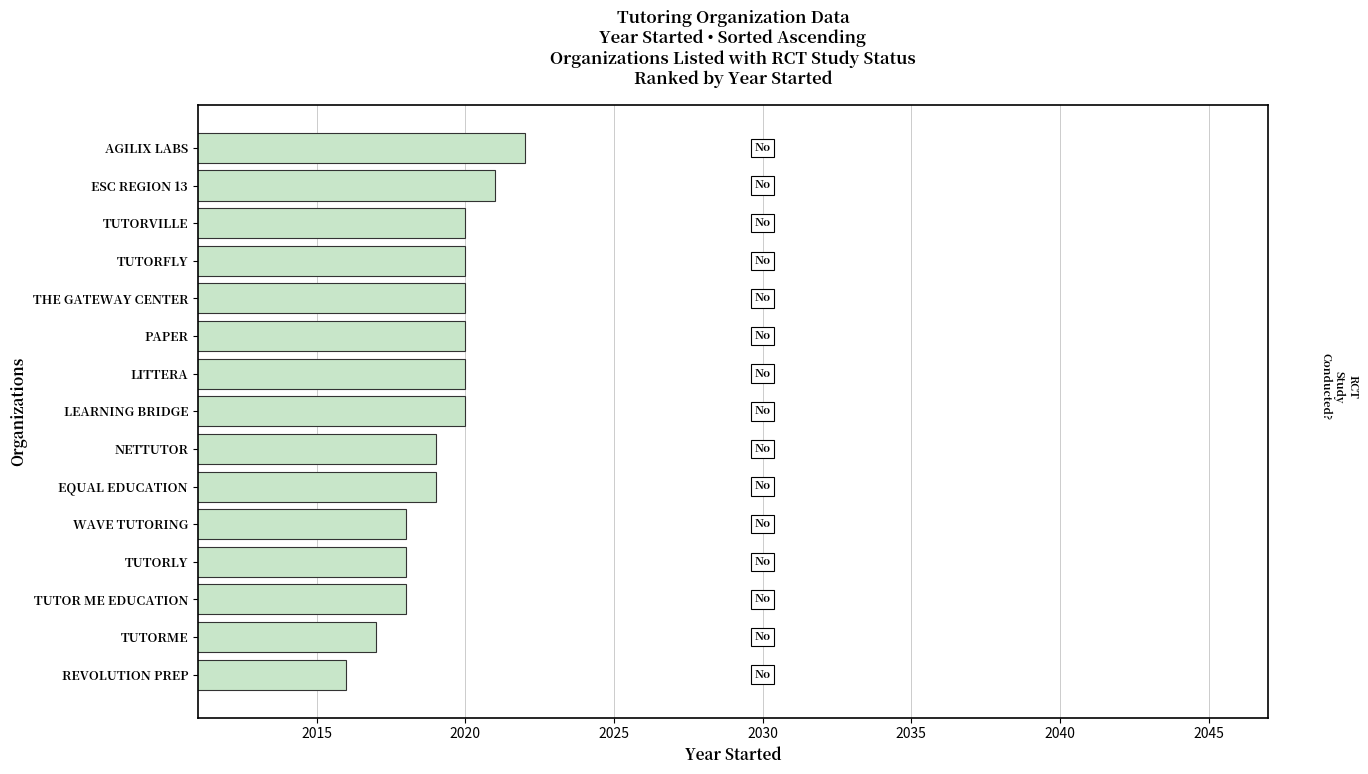

What is the difference between the maximum and second lowest values?

5